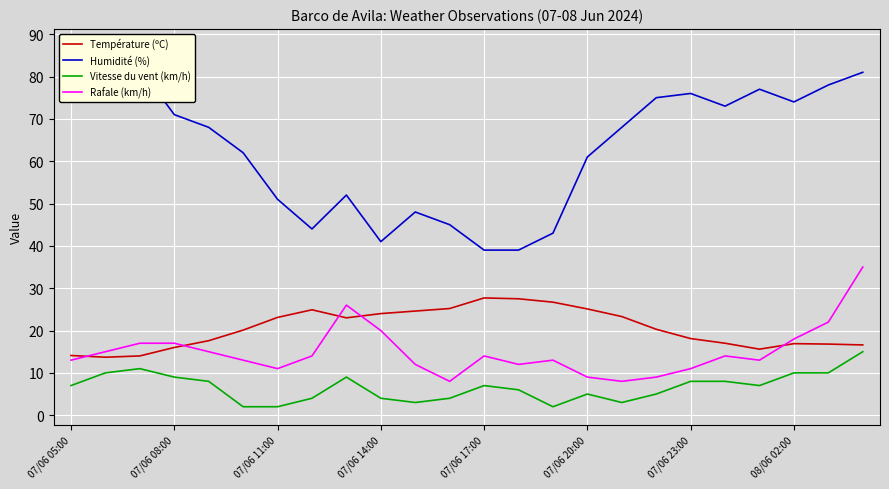

What position from the right is 07/06 05:00?

24